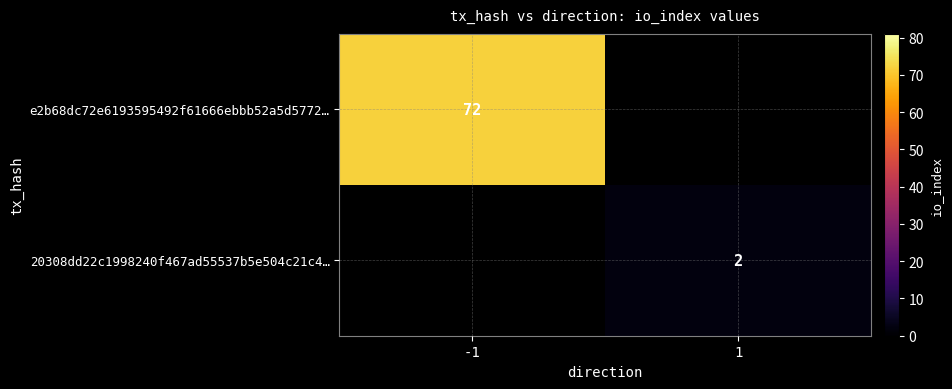

Between 1 and -1, which is larger?

-1